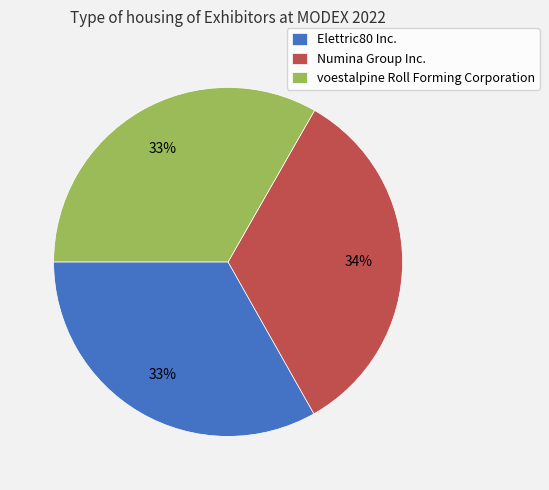

True or false: Numina Group Inc. accounts for 34% of the total.

True